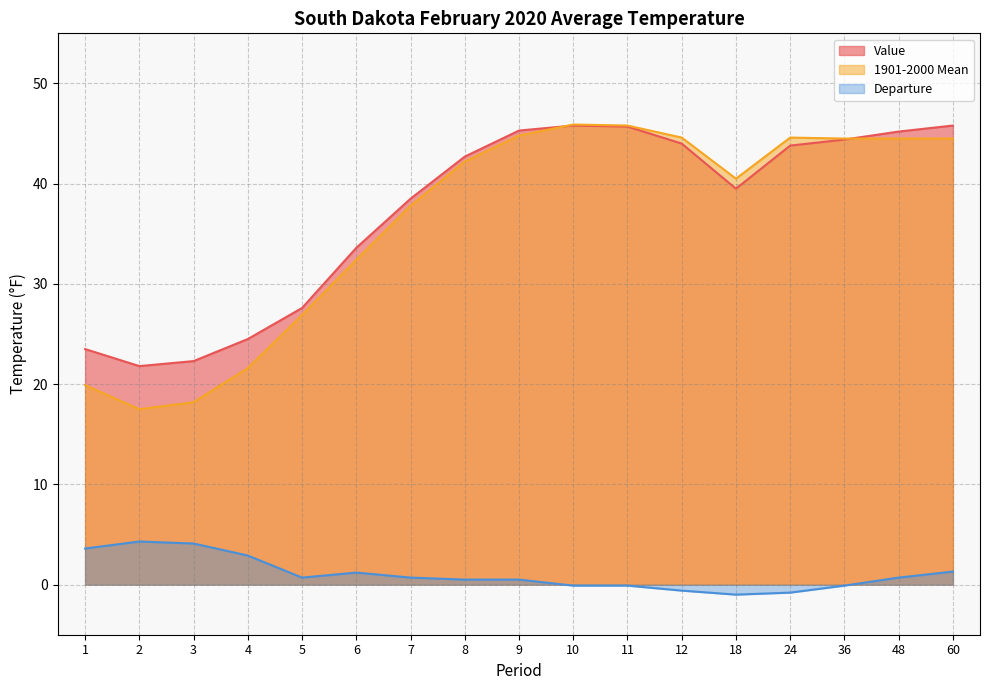

Does the chart display data point markers on the line(s)?

No